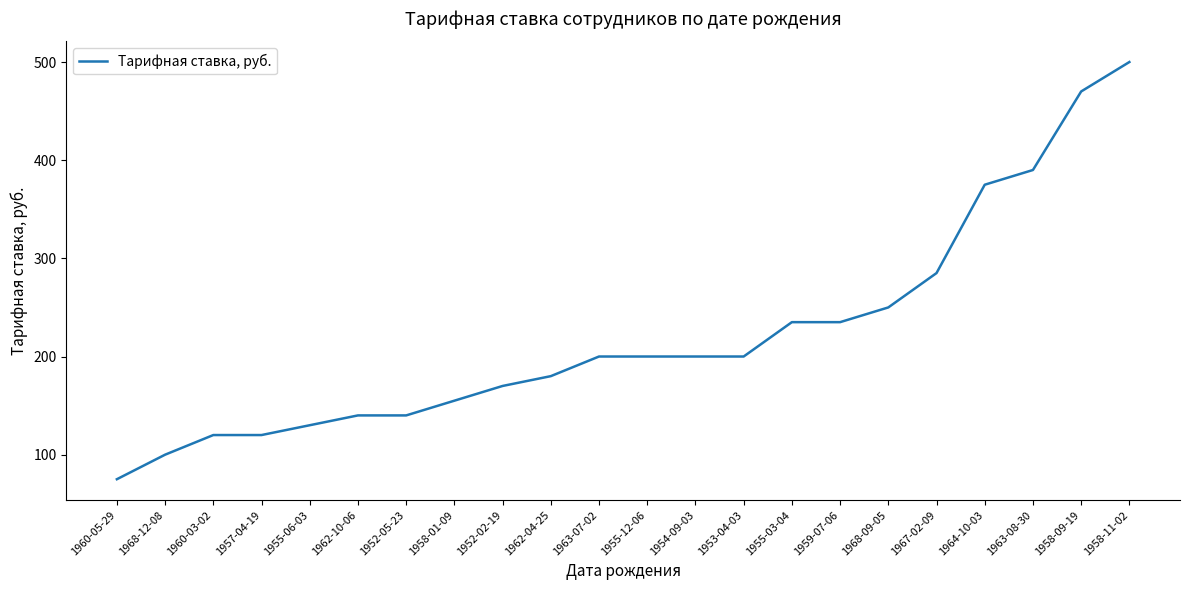

The value at 1967-02-09 is 154.6. True or false?

False